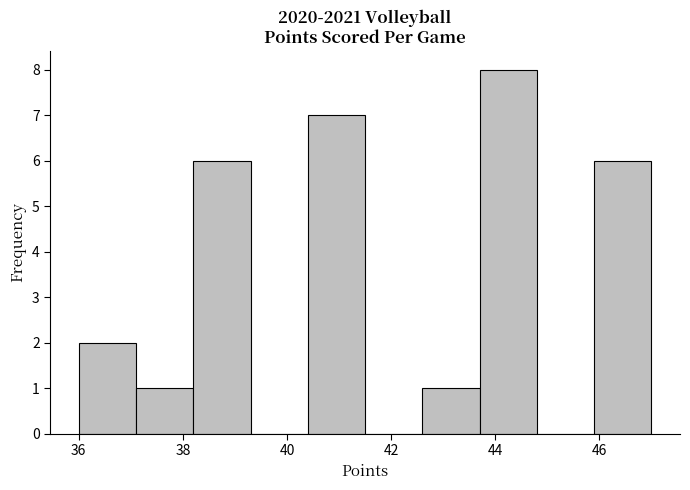

Reading left to right, transcribe this chart: for each bar, give the range it covers on the x-axis and its height. Neither the bar edges nor the heights are printed on the chart, so give them approximately, as read against the axes.

36.0 to 37.1: 2
37.1 to 38.2: 1
38.2 to 39.3: 6
39.3 to 40.4: 0
40.4 to 41.5: 7
41.5 to 42.6: 0
42.6 to 43.7: 1
43.7 to 44.8: 8
44.8 to 45.9: 0
45.9 to 47.0: 6